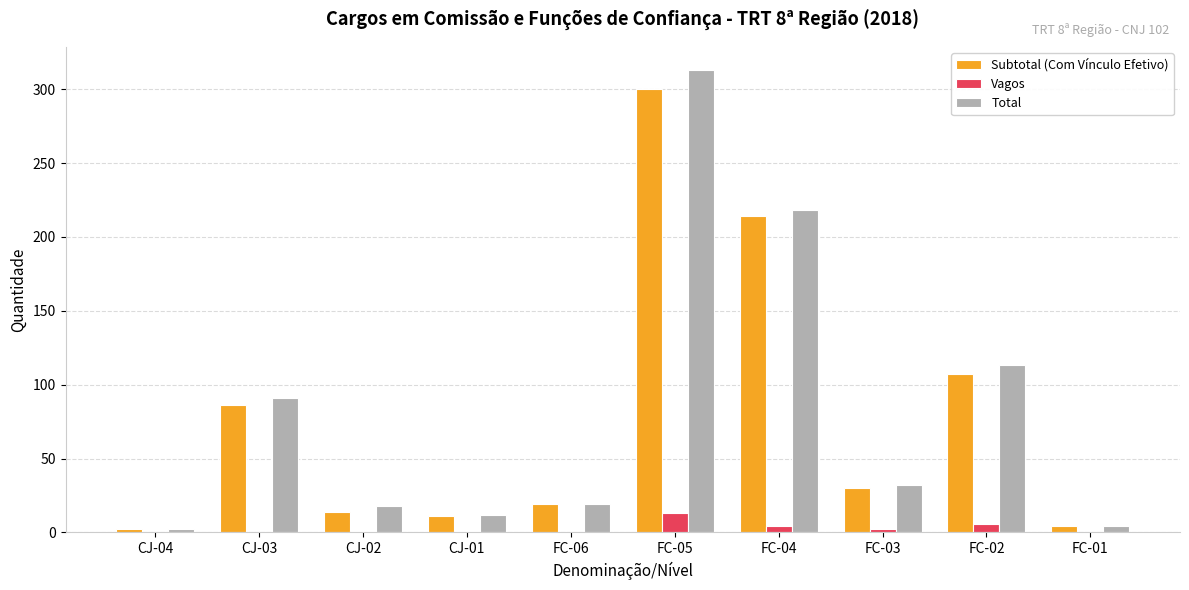

Is it true that Subtotal (Com Vínculo Efetivo) equals 214 at FC-04?

True